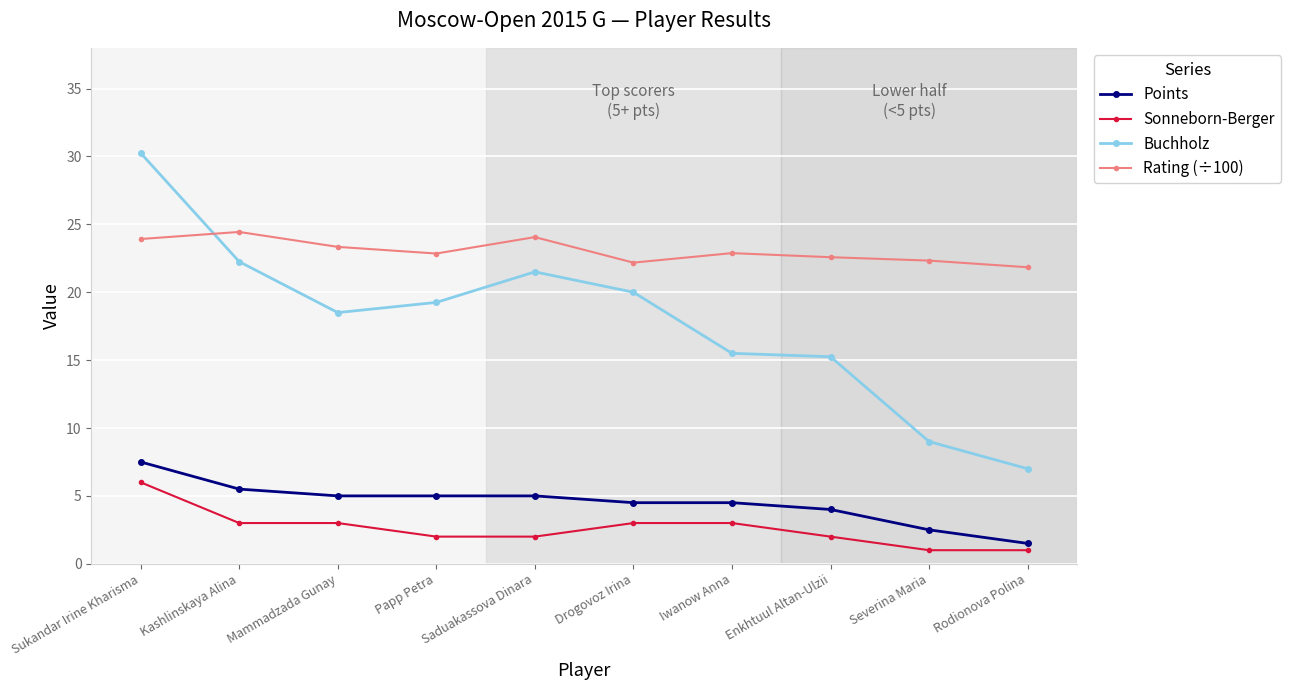

What are all the series names shown in the legend?

Points, Sonneborn-Berger, Buchholz, Rating (÷100)